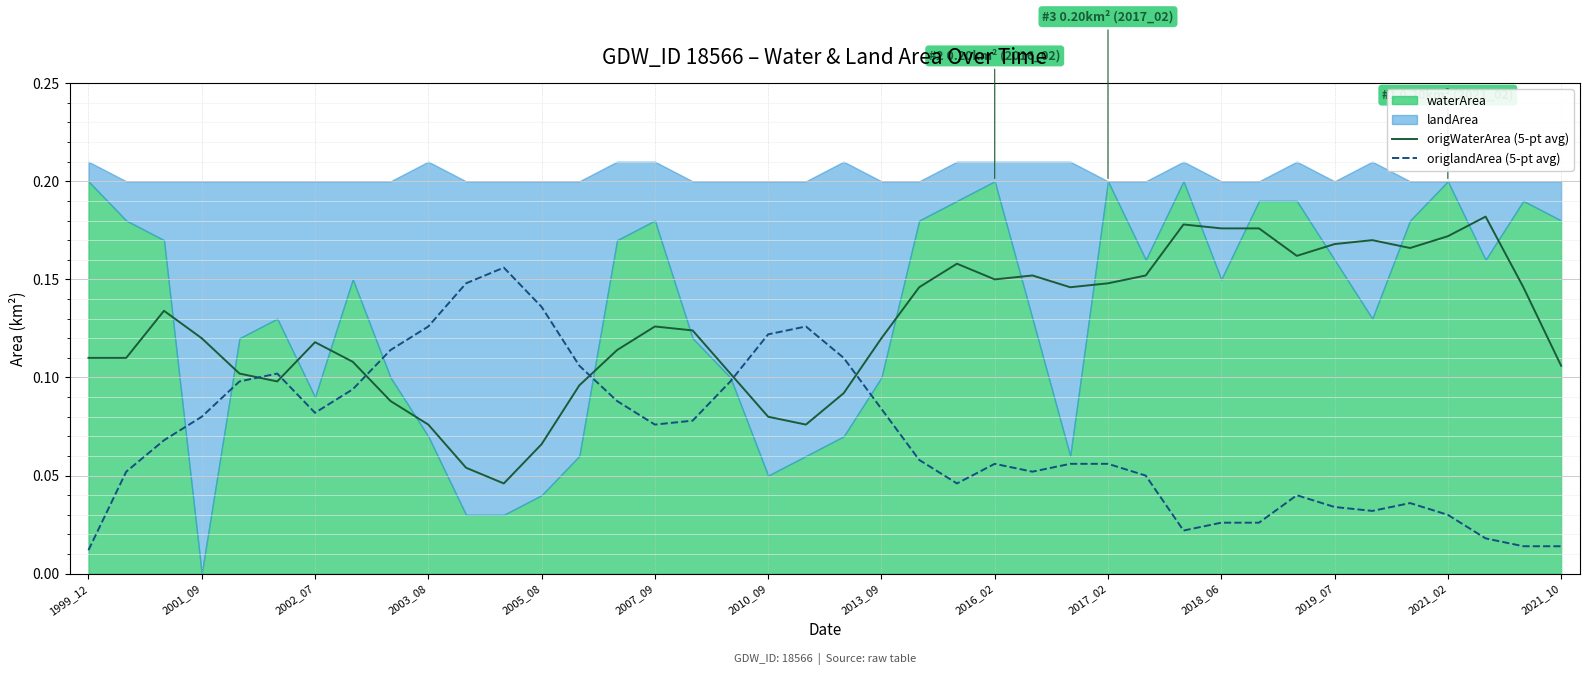

Is the value of origWaterArea (5-pt avg) at 23 greater than the value of origlandArea (5-pt avg) at 2010_09?

Yes